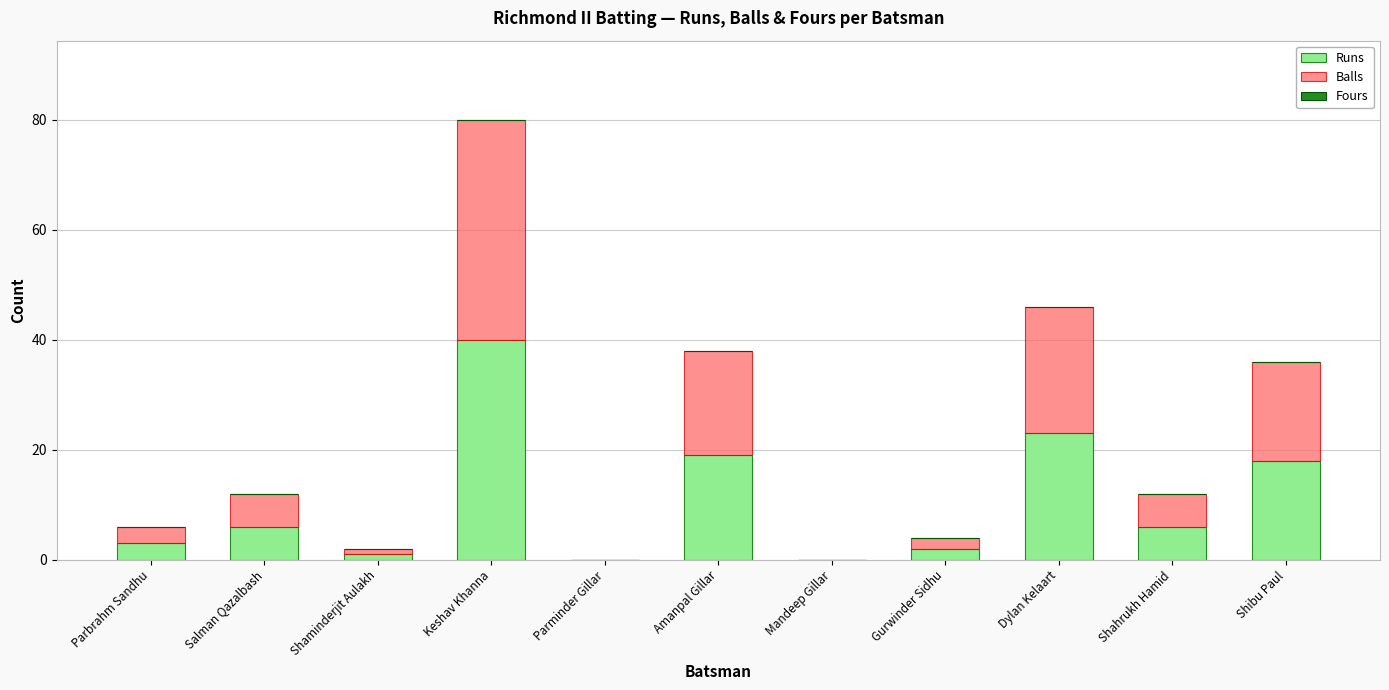

How many distinct data groups are displayed?

2